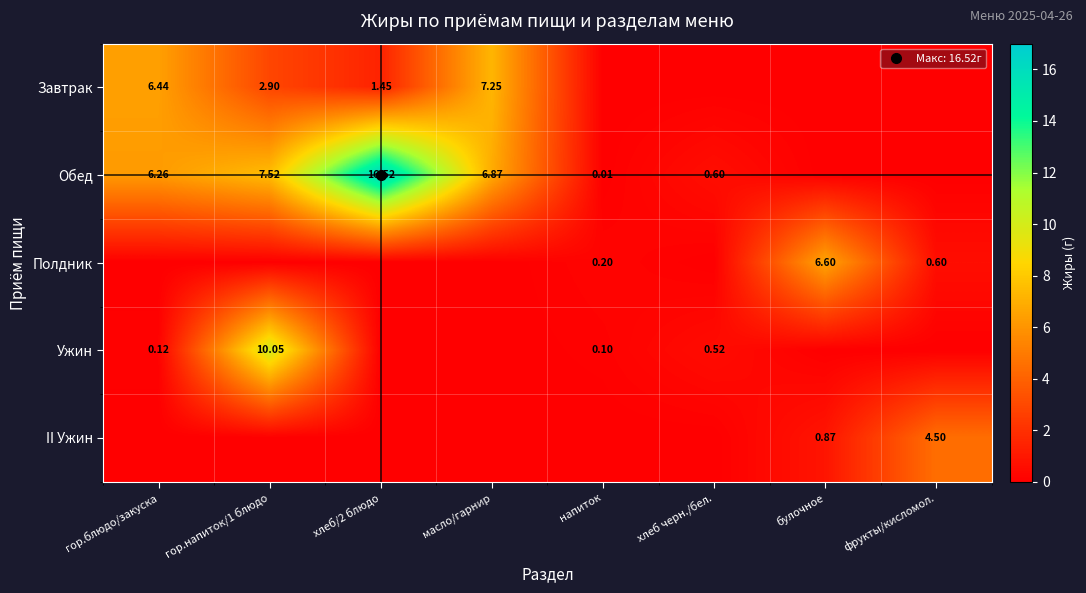

List the labels in order of Ужин value, largest first.

гор.напиток/1 блюдо, хлеб черн./бел., гор.блюдо/закуска, напиток, хлеб/2 блюдо, масло/гарнир, булочное, фрукты/кисломол.